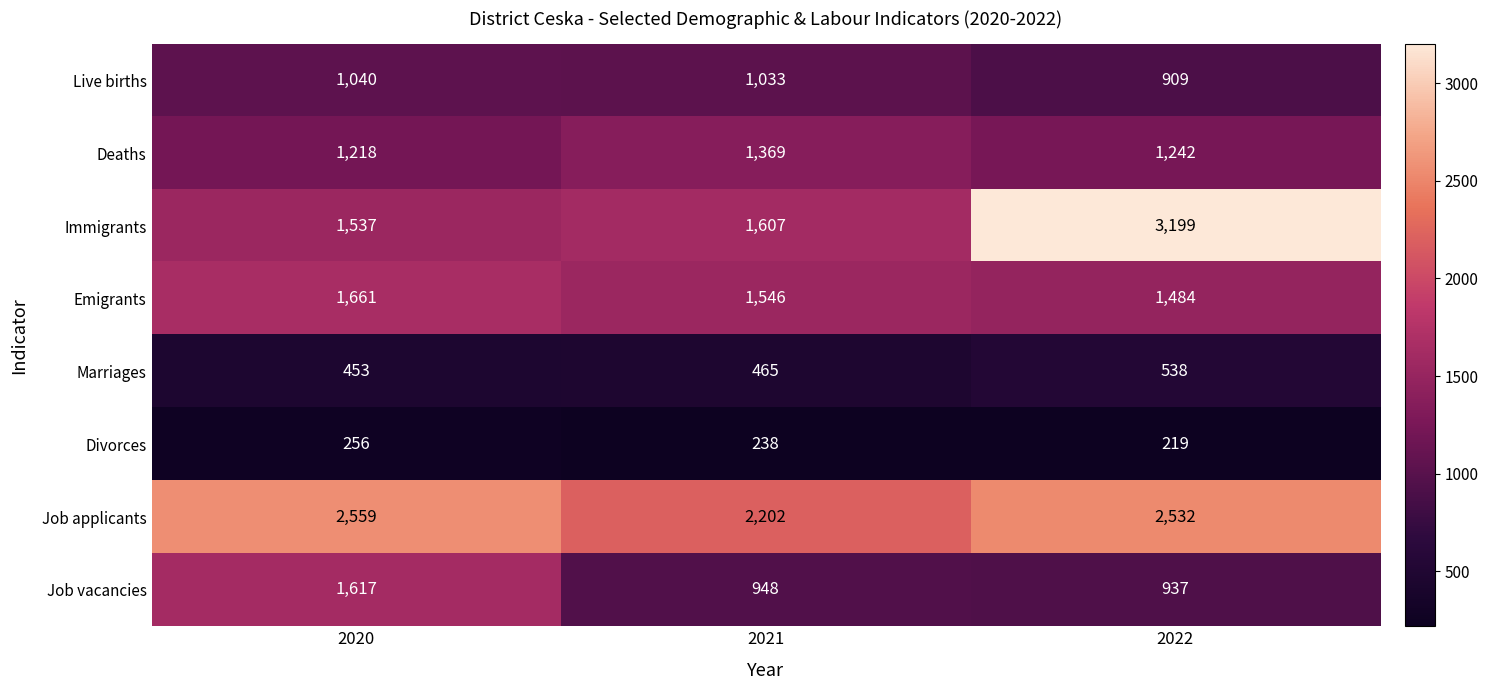

Reading left to right, what are all the values shown in this chart?

Live births: 1040	1033	909
Deaths: 1218	1369	1242
Immigrants: 1537	1607	3199
Emigrants: 1661	1546	1484
Marriages: 453	465	538
Divorces: 256	238	219
Job applicants: 2559	2202	2532
Job vacancies: 1617	948	937